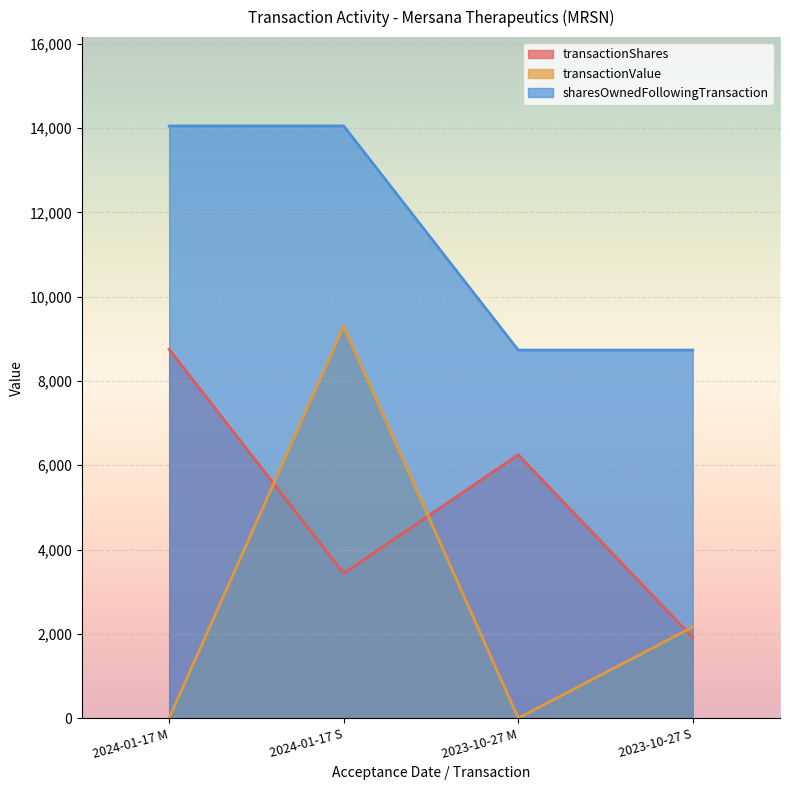

List the labels in order of sharesOwnedFollowingTransaction value, largest first.

2024-01-17 M, 2024-01-17 S, 2023-10-27 M, 2023-10-27 S